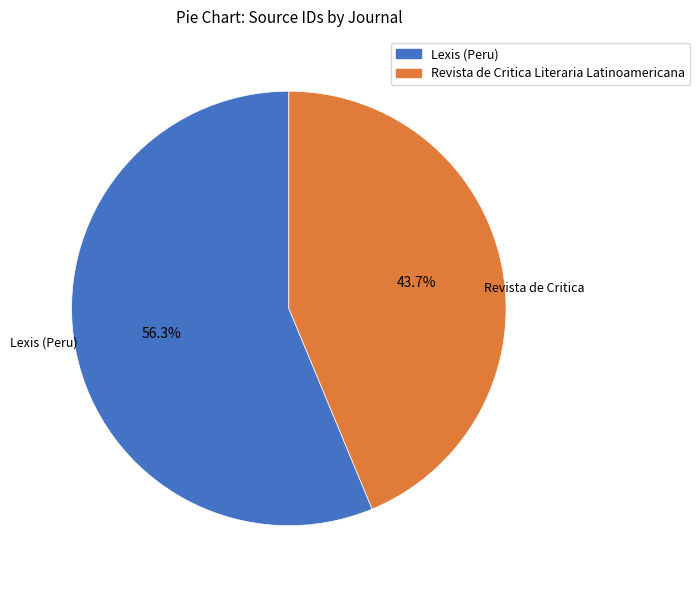

True or false: Lexis (Peru) accounts for 67% of the total.

False